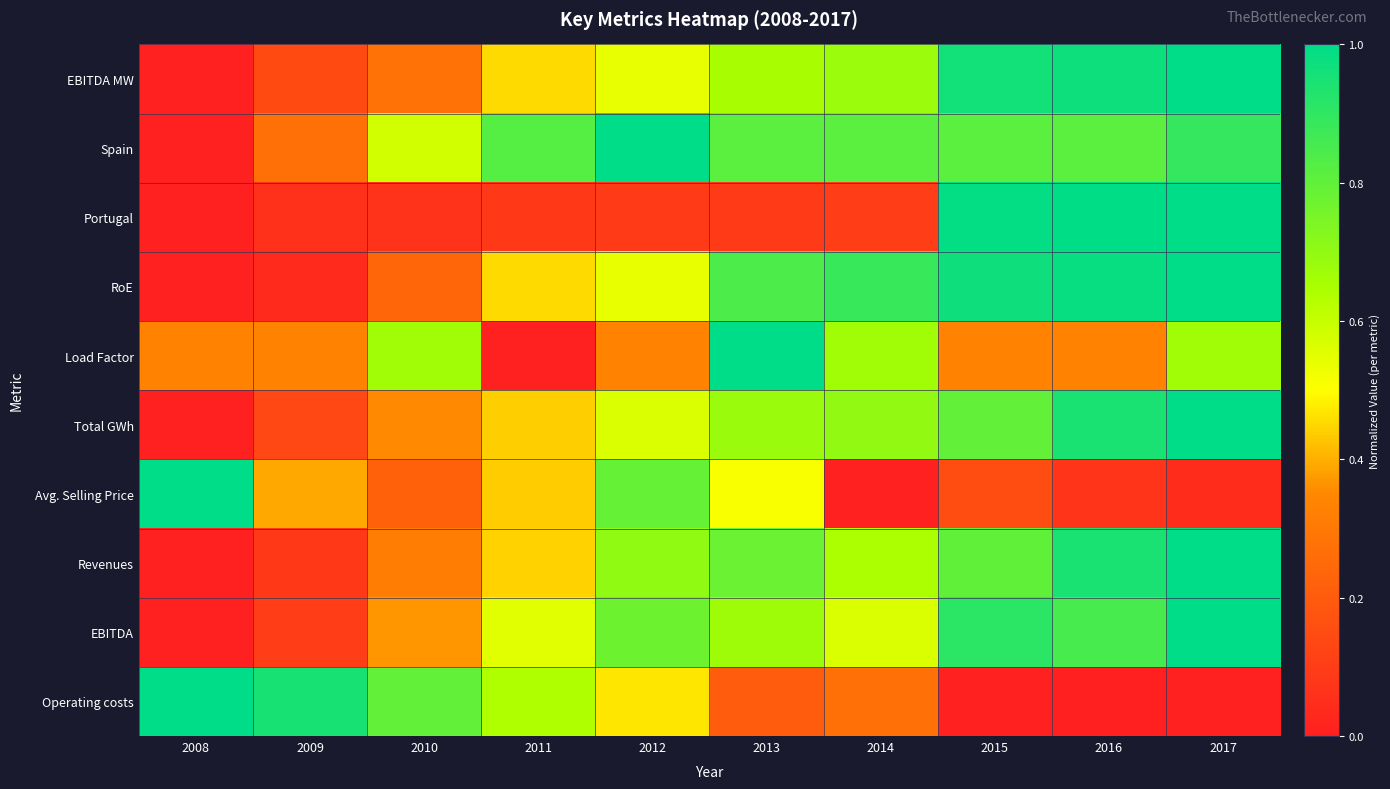

Rank the series at 2014 from lowest to highest value.

Avg. Selling Price, Portugal, Operating costs, EBITDA, Revenues, Load Factor, EBITDA MW, Total GWh, Spain, RoE